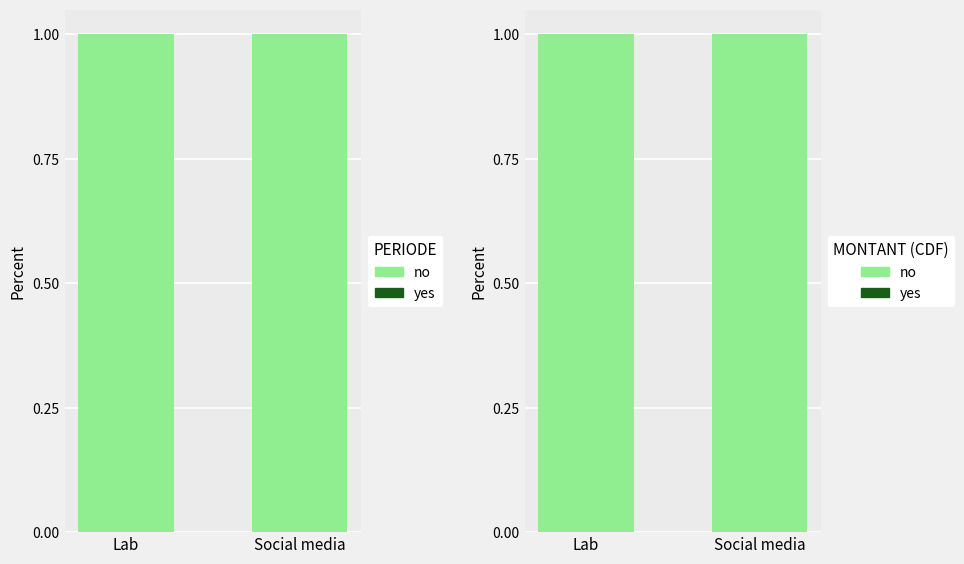

Between Social media and Lab, which is larger?

Social media